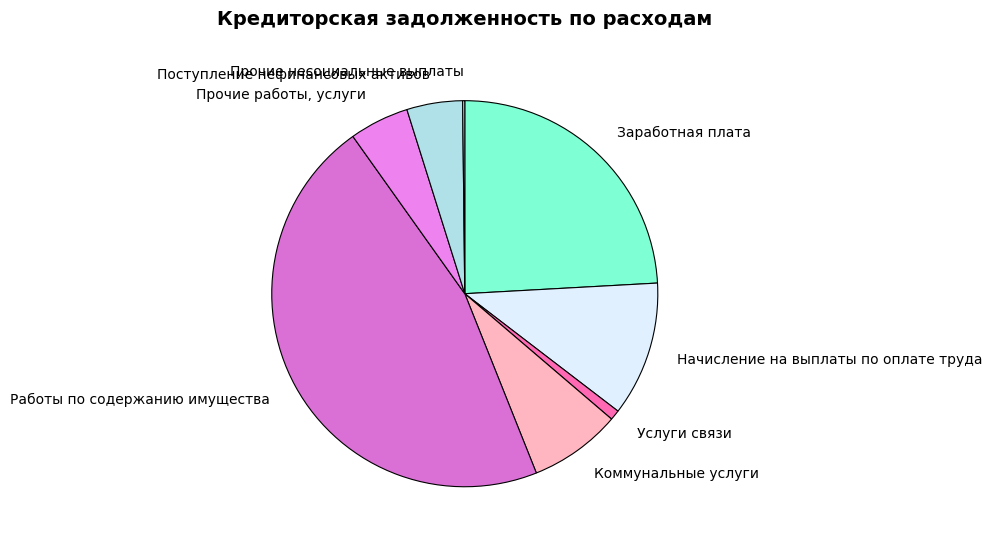

The Заработная плата slice represents 24% of the pie. True or false?

True